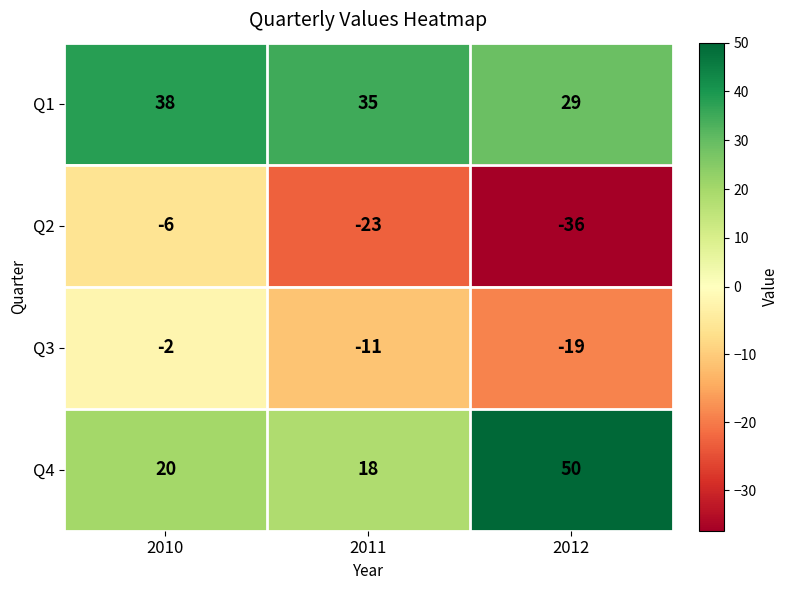

Reading left to right, transcribe all the data shown in this chart.

Q1: 2010=38	2011=35	2012=29
Q2: 2010=-6	2011=-23	2012=-36
Q3: 2010=-2	2011=-11	2012=-19
Q4: 2010=20	2011=18	2012=50